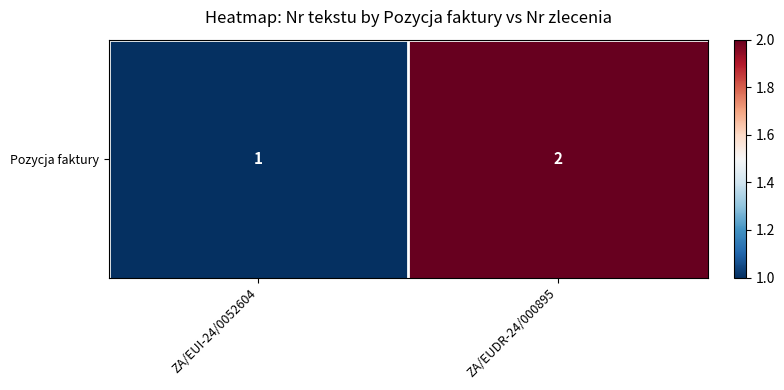

Reading right to left, extract all data points from this chart.

2	1